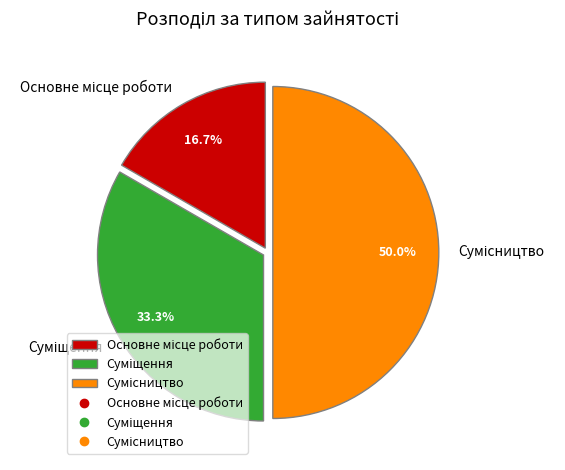

Do Суміщення and Основне місце роботи together represent more than half of the pie?

No